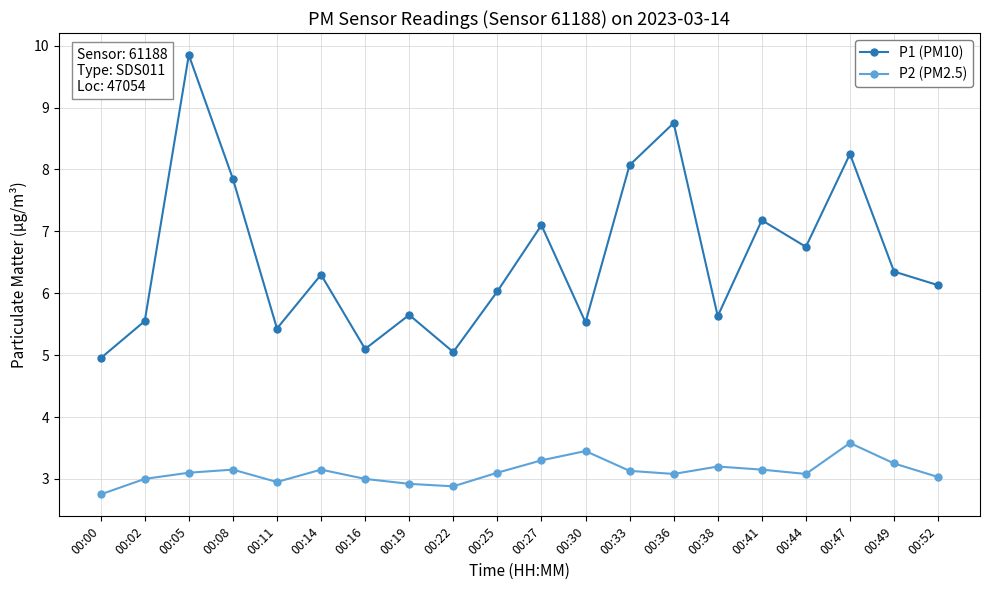

What is the sum of the P1 (PM10) values at 00:52 and 00:19?

11.8